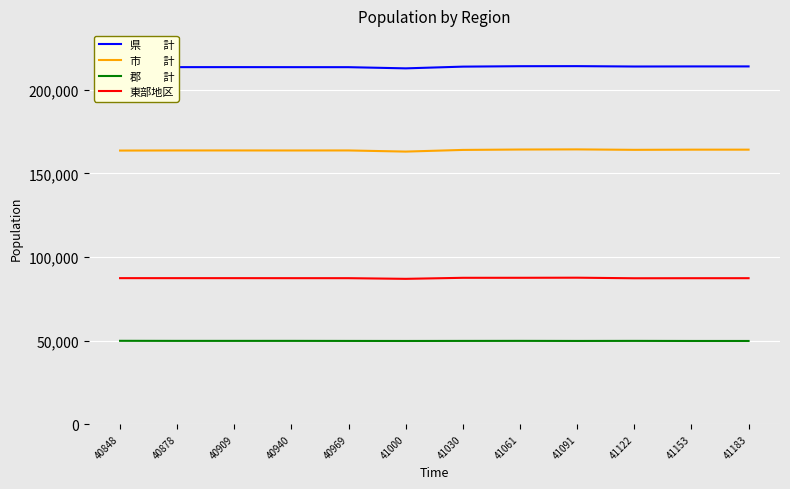

What is the total value across all series at 41061?

515884